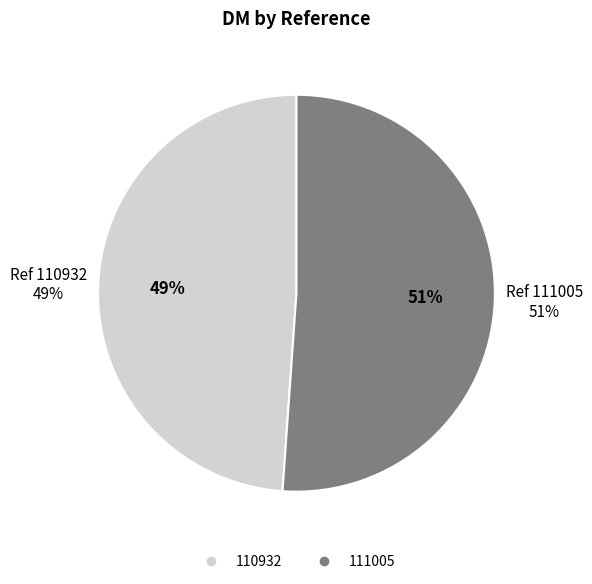

What percentage is the 111005 slice, to the nearest percent?

51%